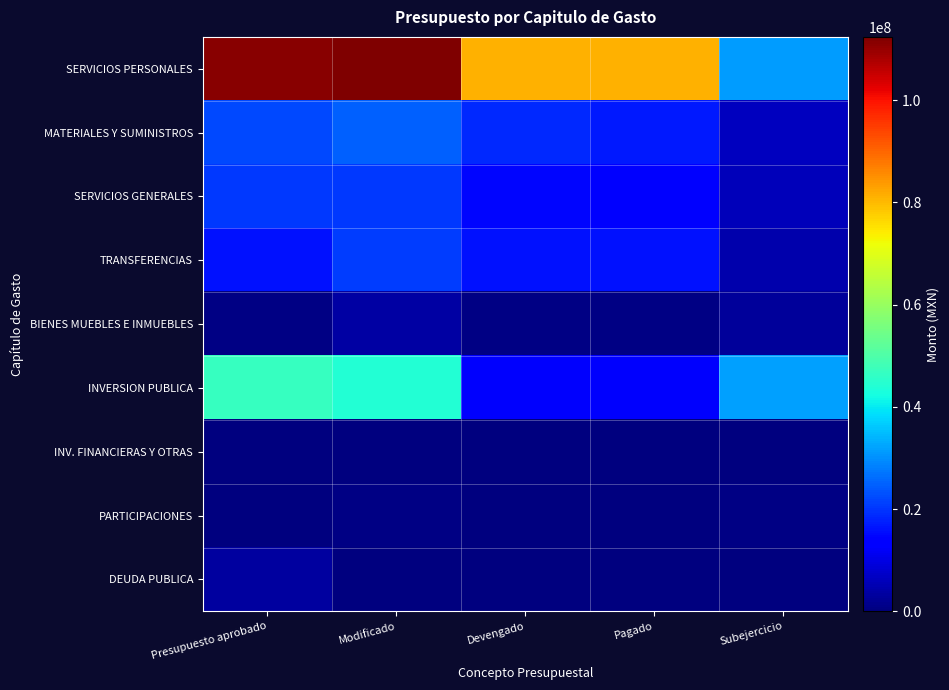

What is the greatest value displayed?

112388151.7